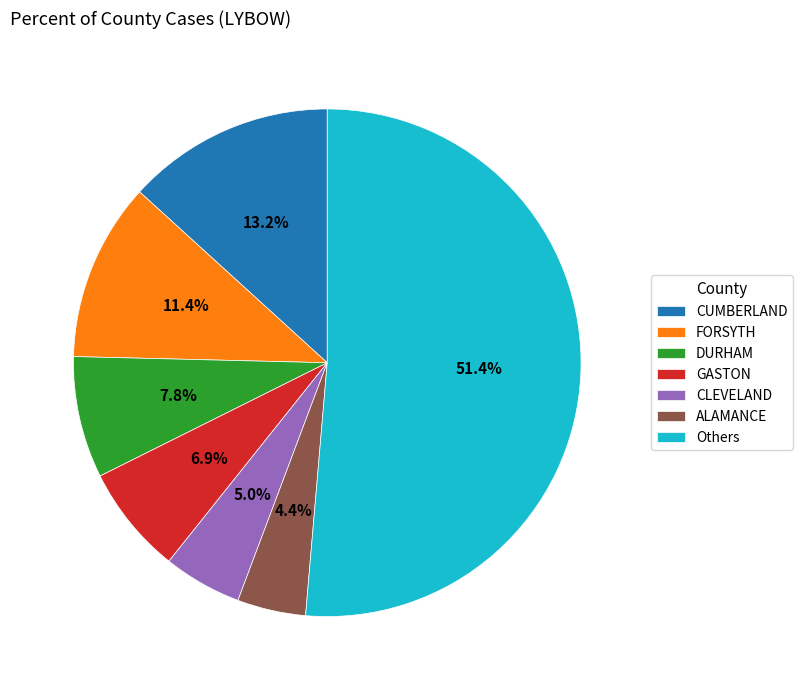

To the nearest percent, what is the difference between the largest and smallest slice percentages?

47%